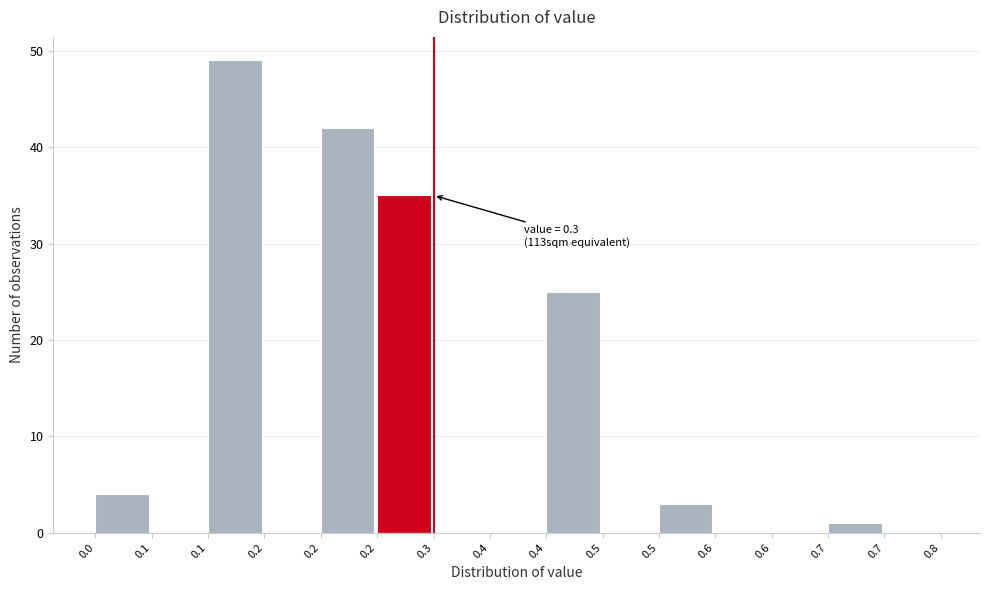

How many data points does each series have?

15